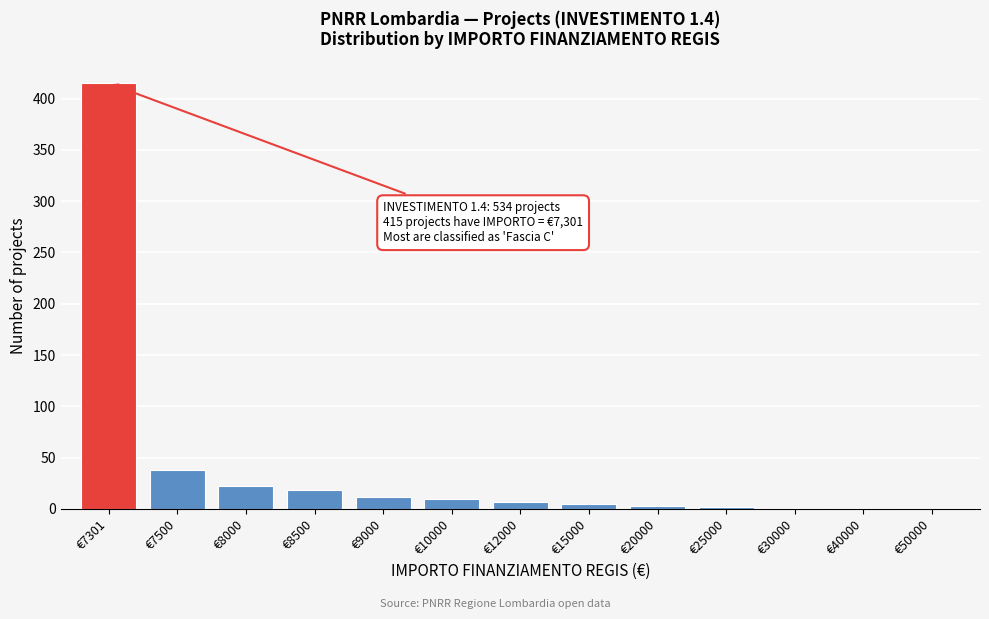

What is the maximum value shown in the chart?

415